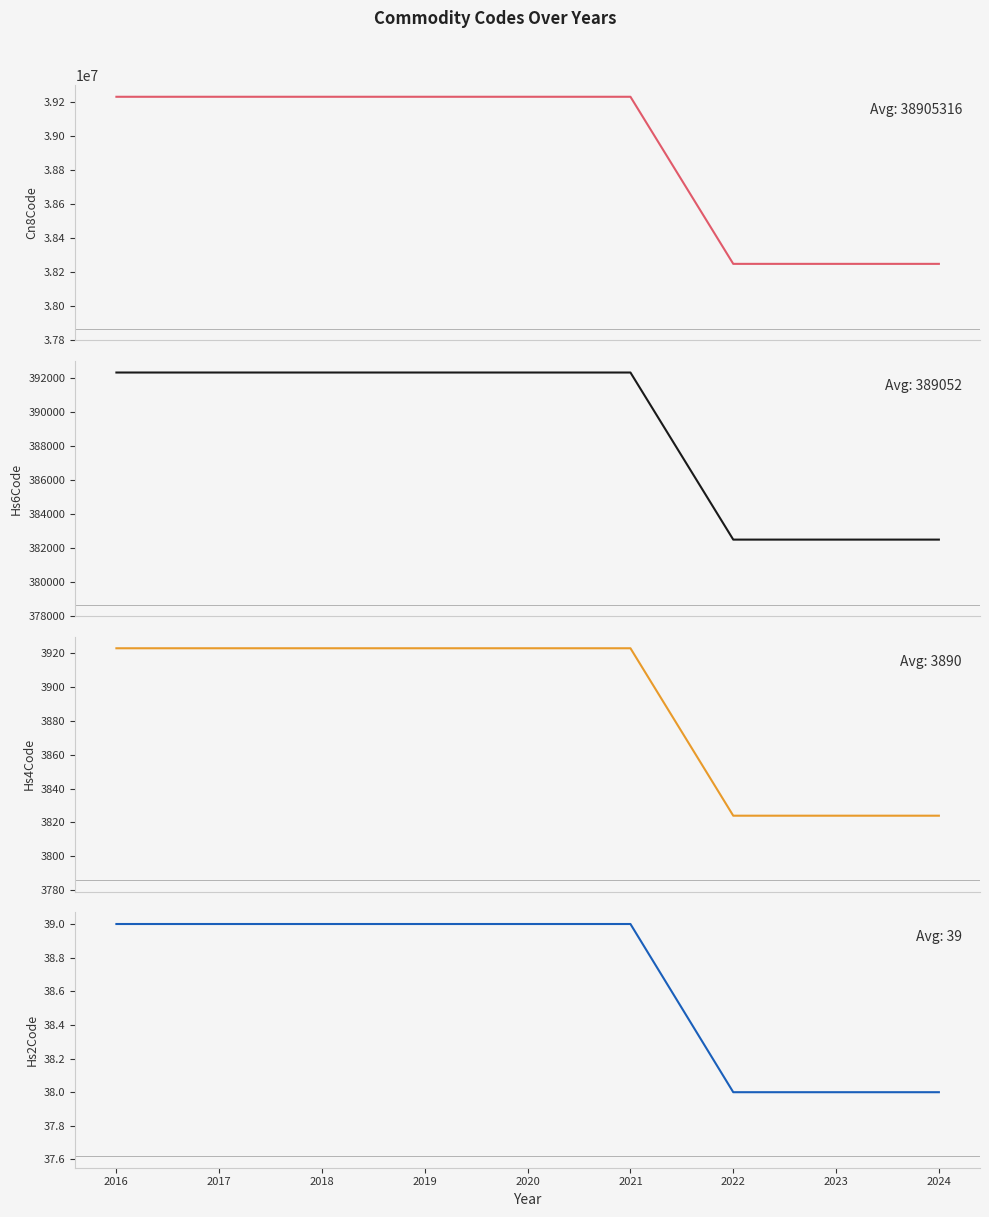

Between 2021 and 2024, which series saw the biggest shift?

Commodity_Cn8Code